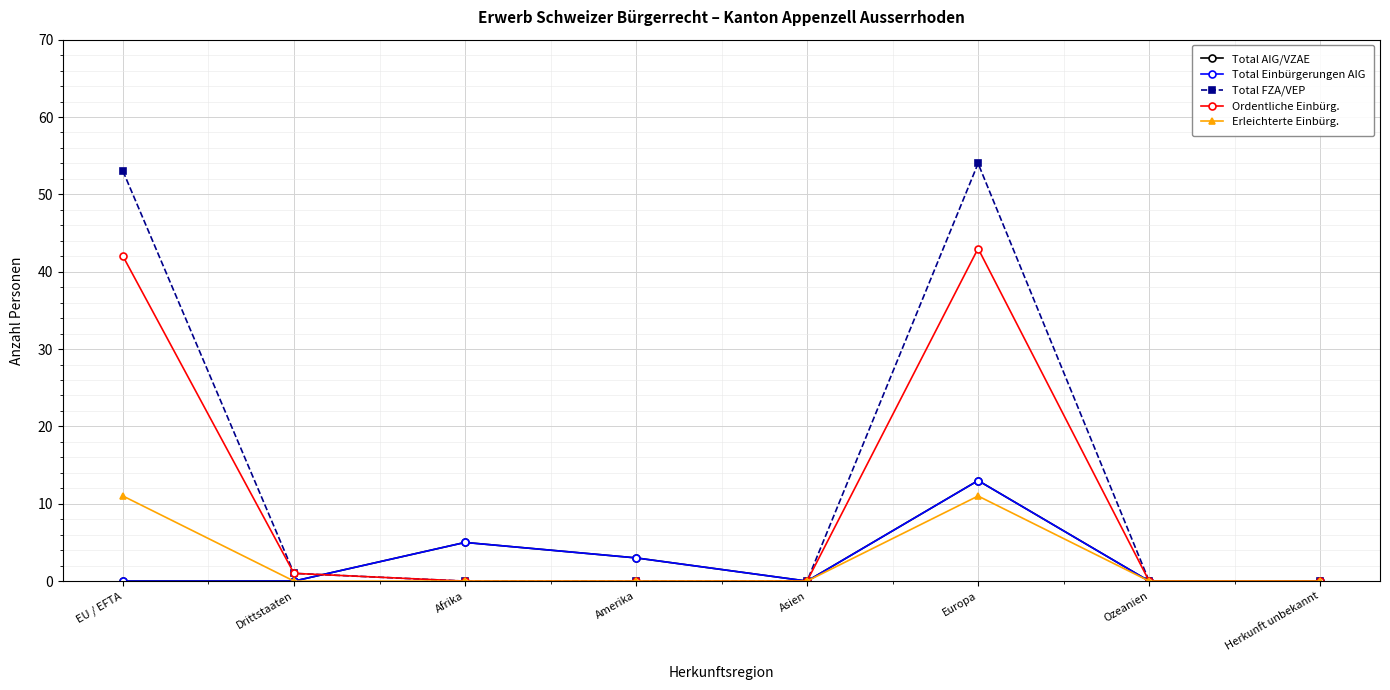

Is the value of Total AIG/VZAE at Amerika greater than the value of Total FZA/VEP at Afrika?

Yes